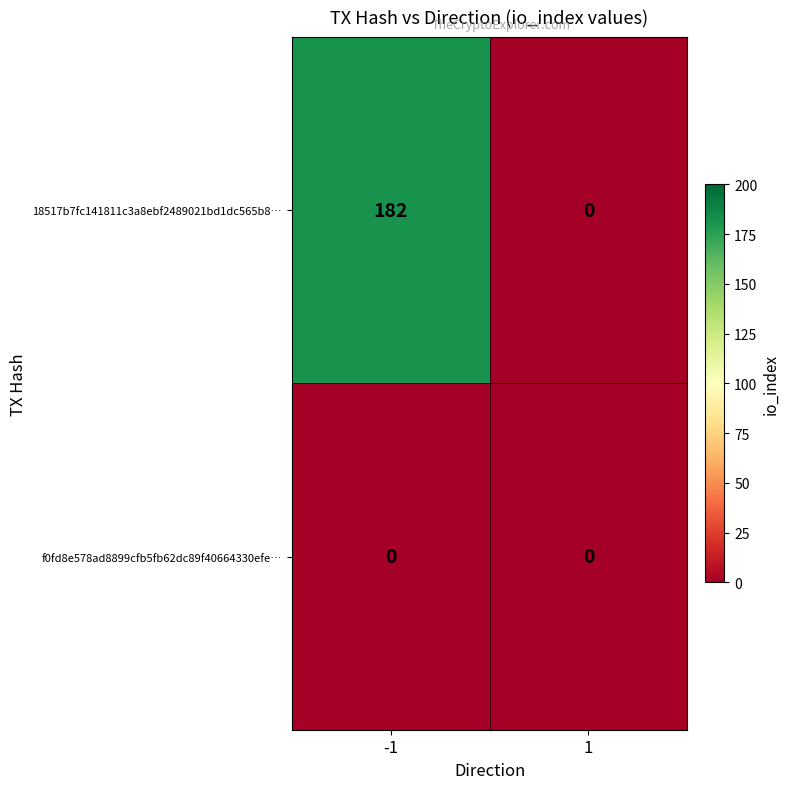

At which category is the sum across all series the highest?

-1